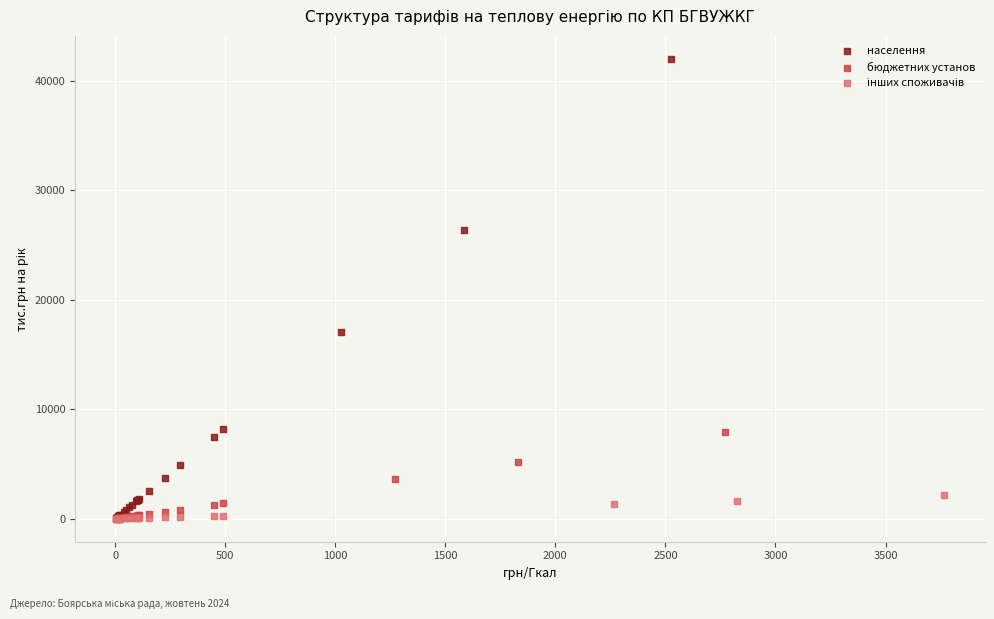

Which series has the widest spread of Y values?

населення